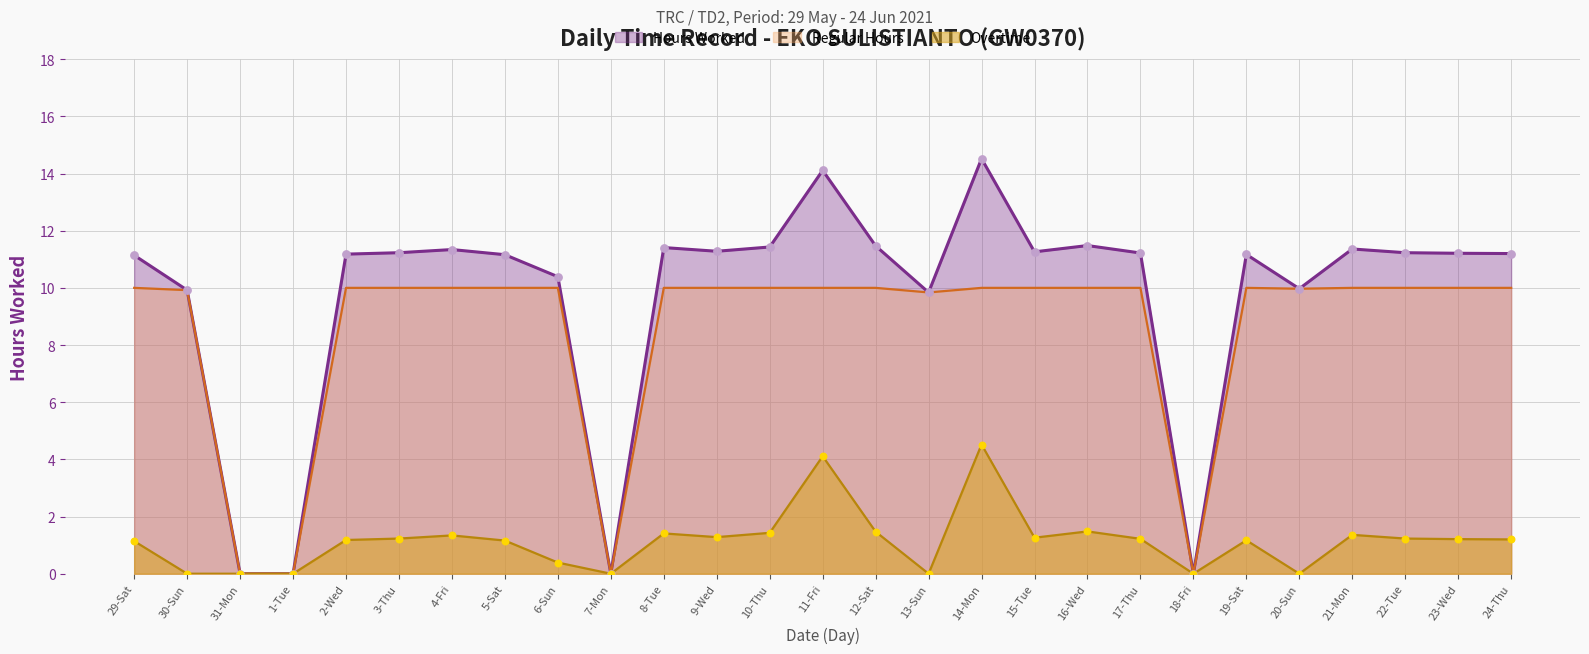

Which series has the largest Y range (max minus min)?

Hours Worked